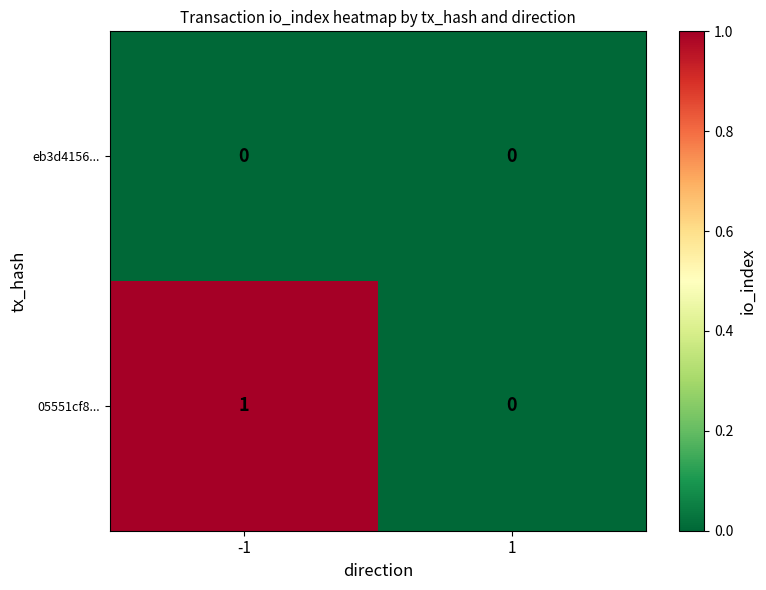

Which series has the largest range (max minus min)?

05551cf8...